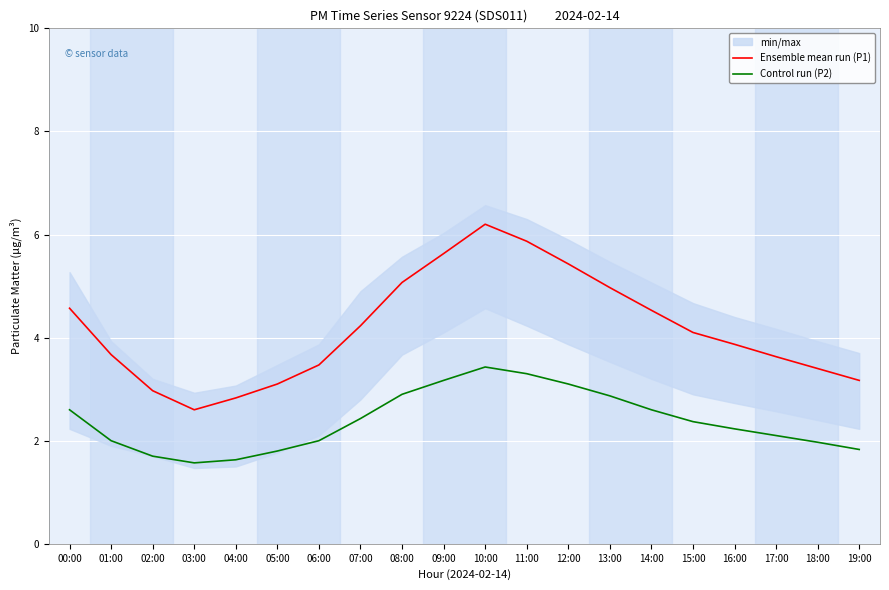

What is the spread (max minus min) of values at 17:00?

1.5